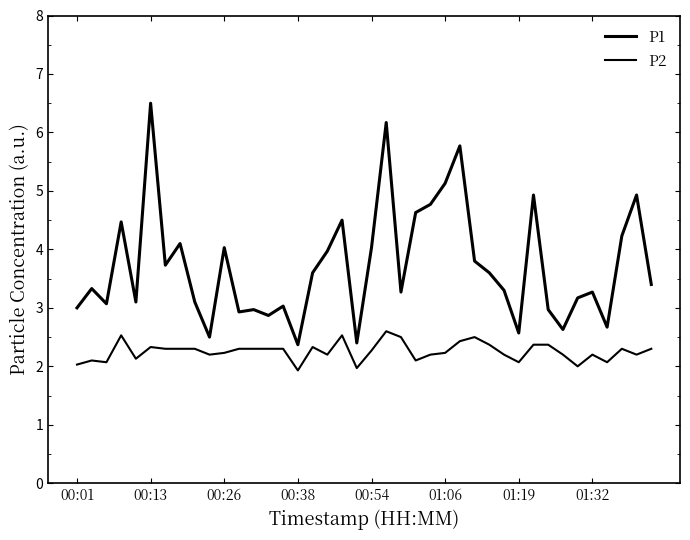

How many lines are shown in the chart?

2